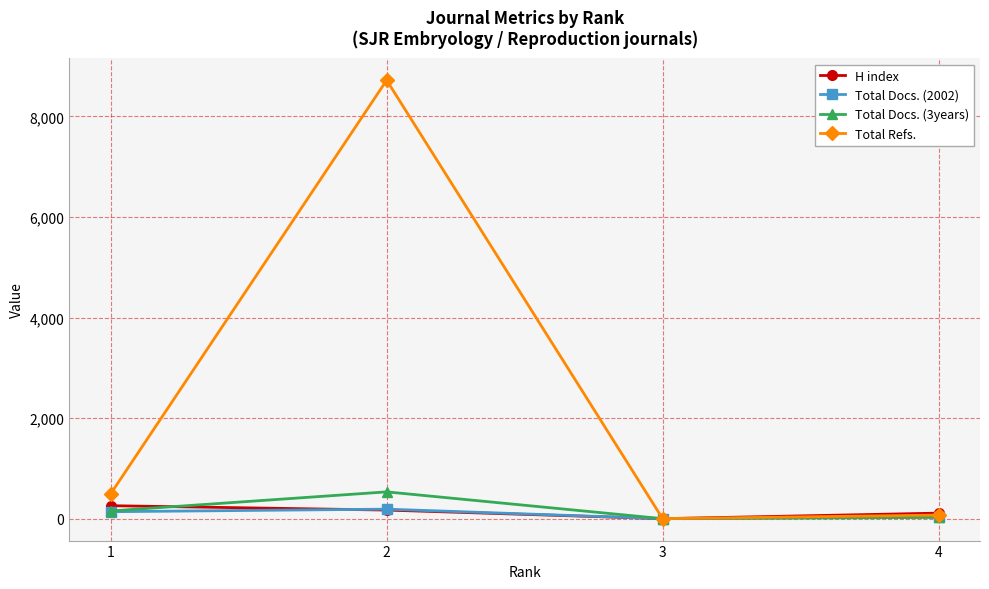

What is the difference between the Total Refs. values at 4 and 3?

71